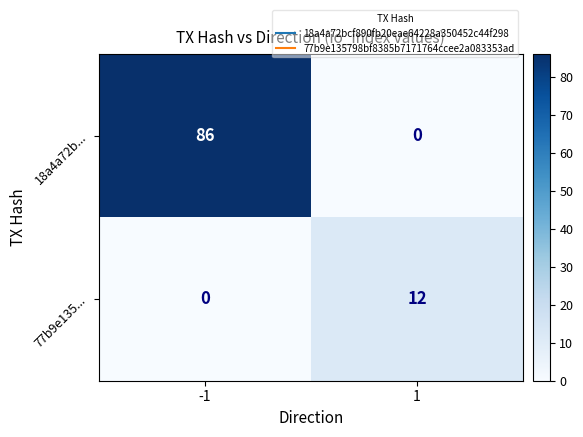

How many categories are shown in the chart?

2